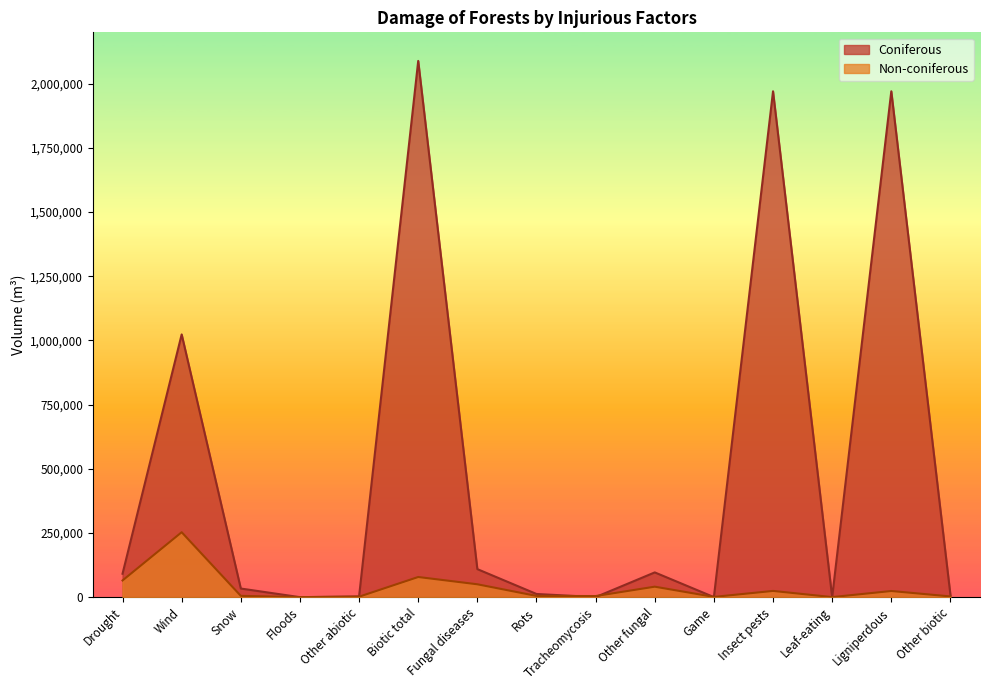

True or false: Coniferous has a value of 444 at Tracheomycosis.

False